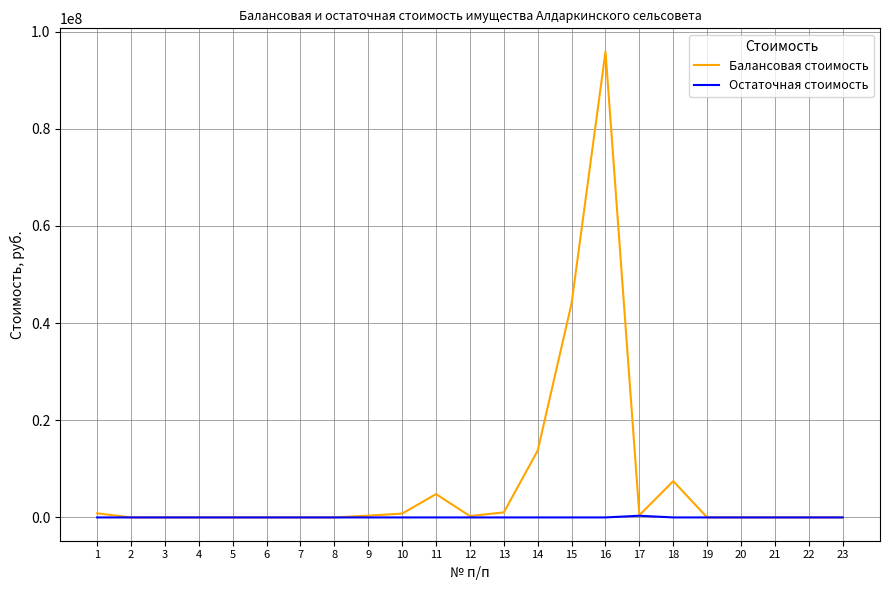

Is the value of Остаточная стоимость at 20 greater than the value of Балансовая стоимость at 14?

No